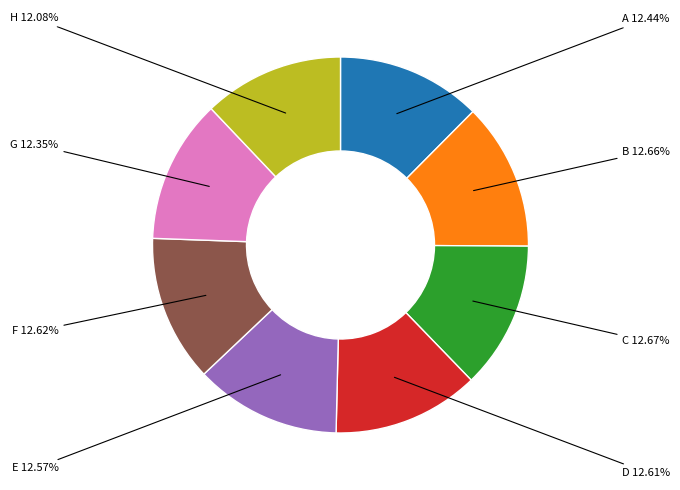

Is there any slice that represents more than half of the pie?

No